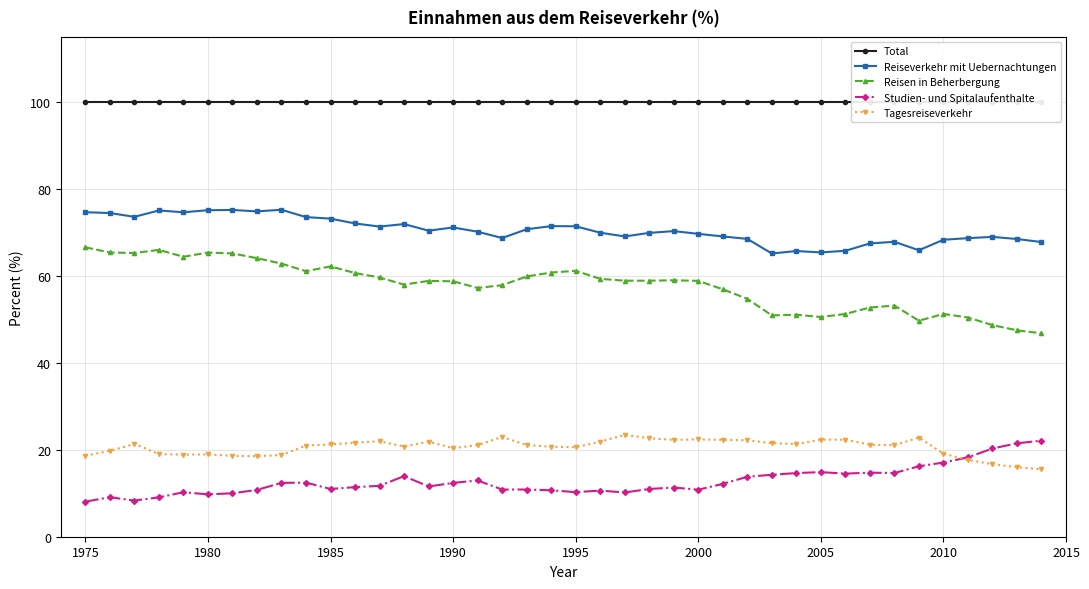

What is the lowest value of the Studien- und Spitalaufenthalte series?

8.1